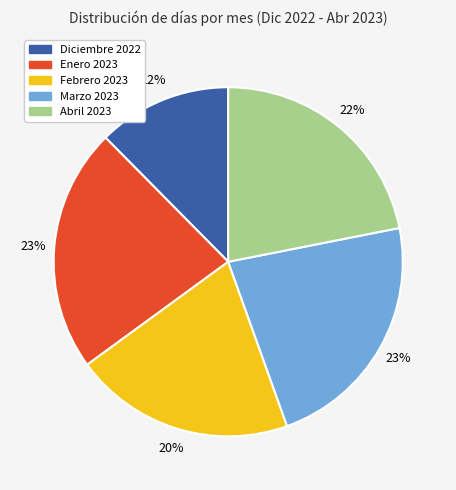

True or false: Febrero 2023 accounts for 20% of the total.

True